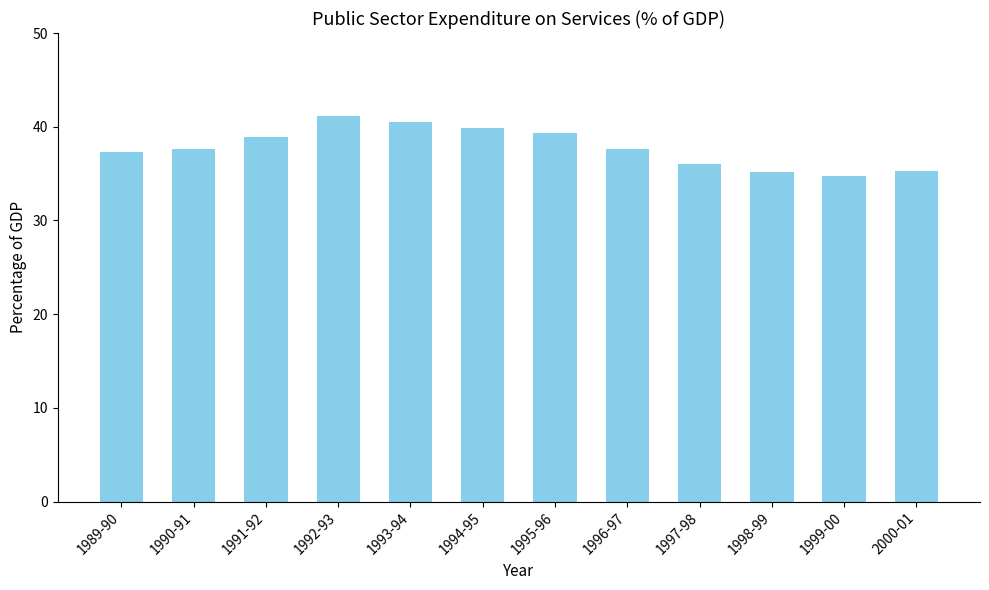

Between 1989-90 and 1994-95, which is larger?

1994-95